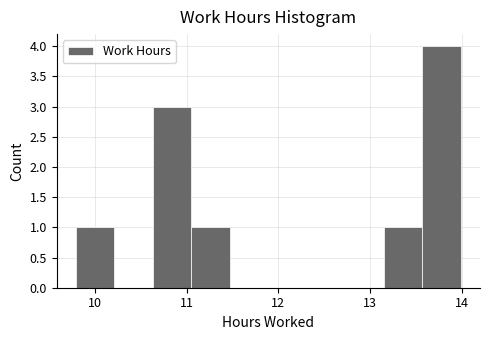

Reading left to right, list every bar in this chart as the range it spans on the x-axis followed by its height. Neither the bar edges nor the heights are printed on the chart, so give them approximately, as read against the axes.

9.79 to 10.21: 1
10.21 to 10.63: 0
10.63 to 11.05: 3
11.05 to 11.47: 1
11.47 to 11.89: 0
11.89 to 12.31: 0
12.31 to 12.73: 0
12.73 to 13.15: 0
13.15 to 13.57: 1
13.57 to 13.99: 4